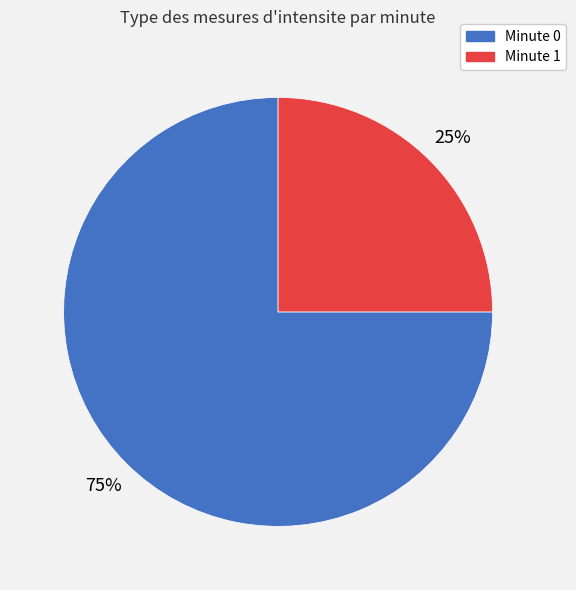

To the nearest percent, what is the difference between the largest and smallest slice percentages?

50%